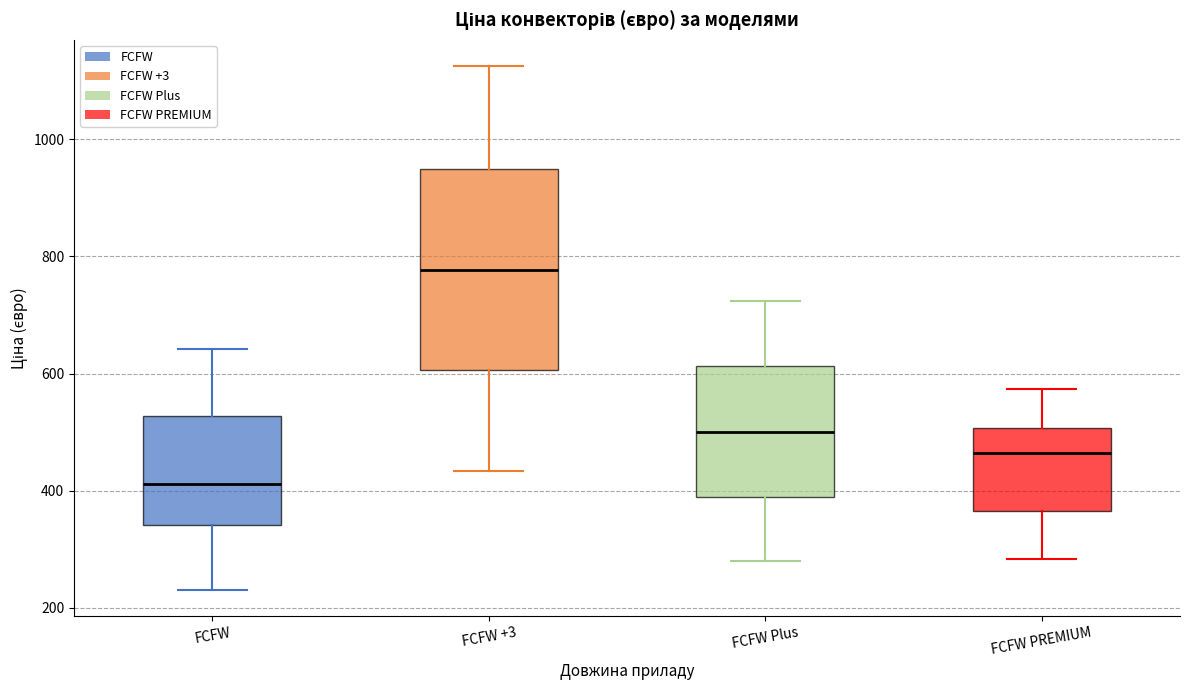

Which box's median line is the lowest?

FCFW